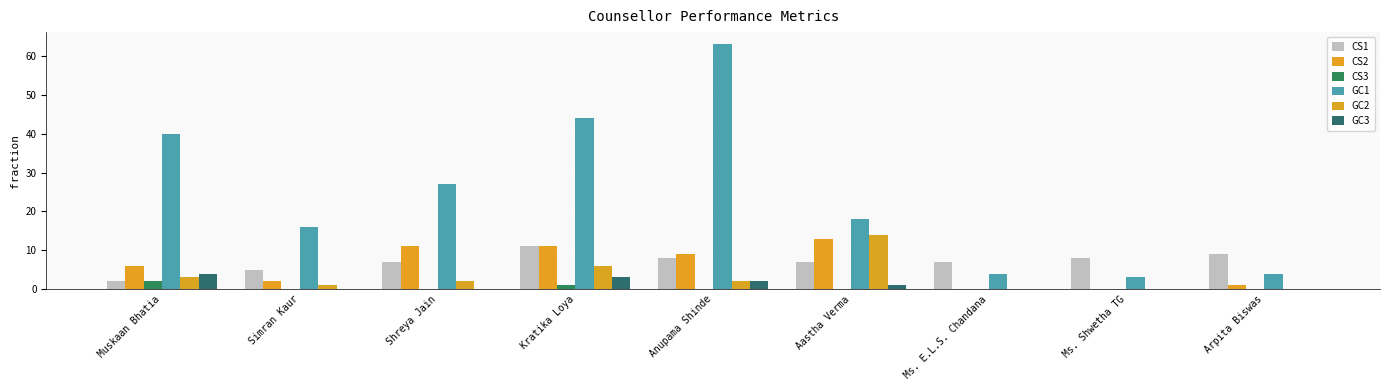

At which category is the sum across all series the highest?

Anupama Shinde